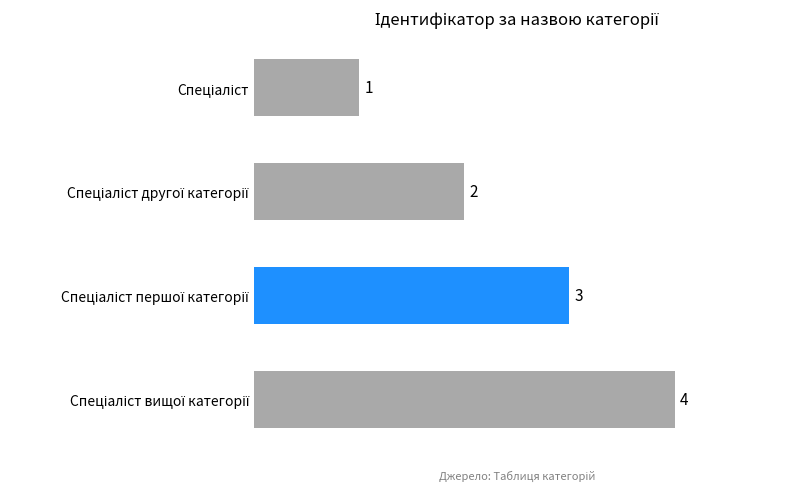

What is the greatest value displayed?

4